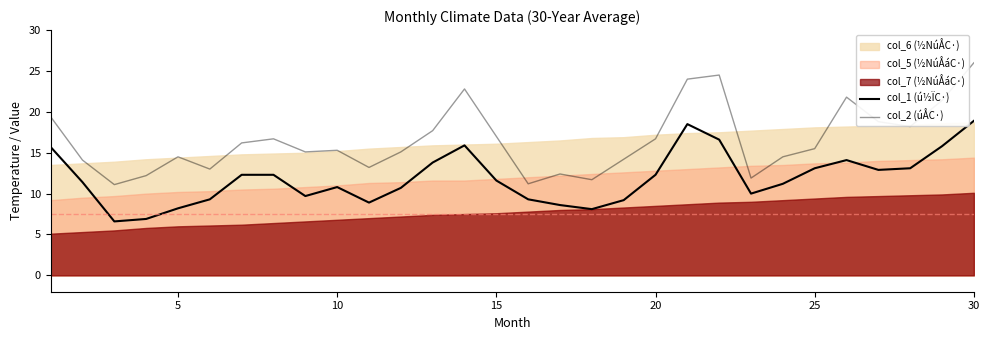

What is the sum of all col_1 (ú½ÏC·) values?

355.8